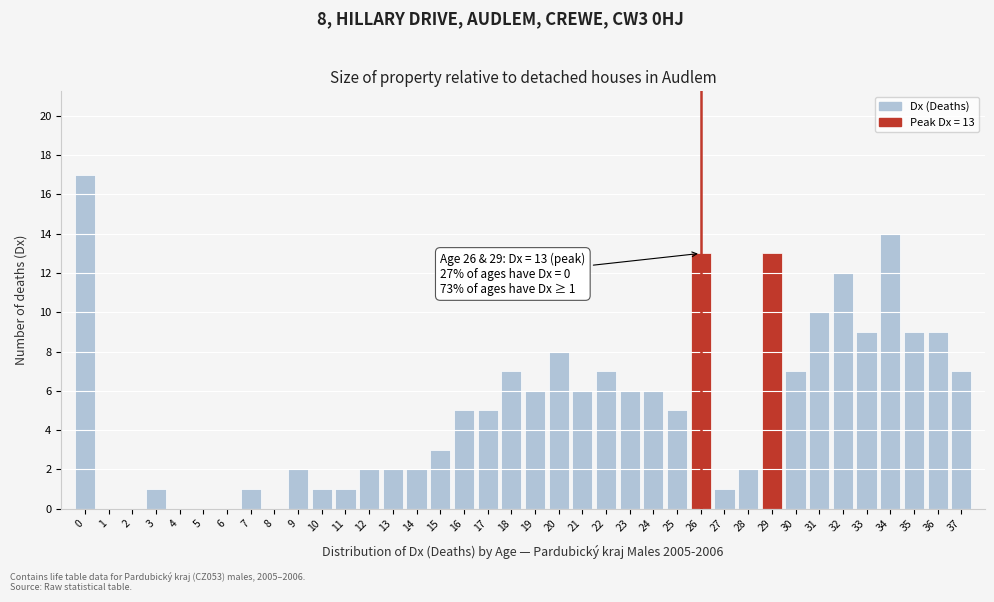

What is the sum of all values?

199